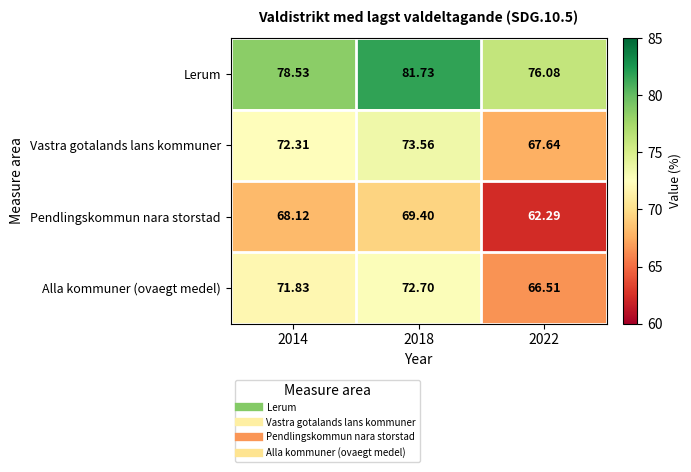

Which series has the largest total across all categories?

Lerum